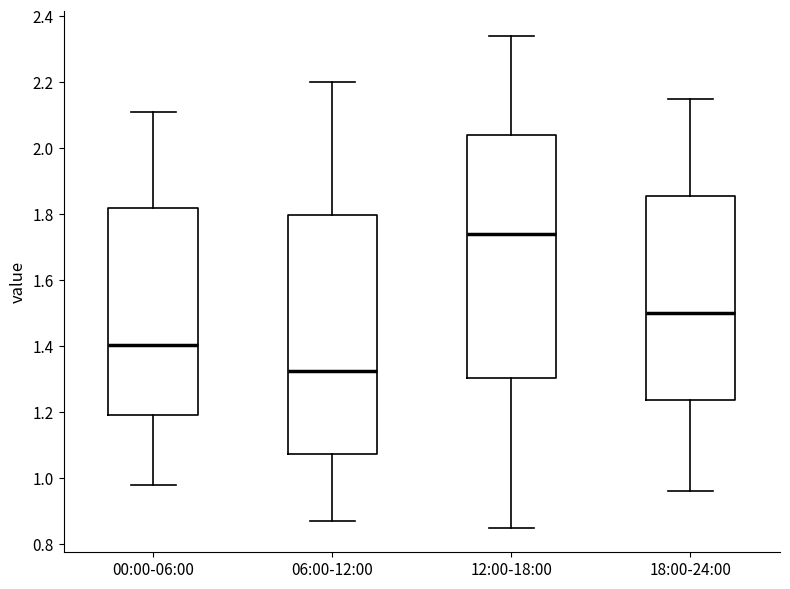

Where does the lower whisker of the box for 00:00-06:00 end on the y-axis? The values are not printed on the chart, so give them approximately, as read against the axis.

0.98